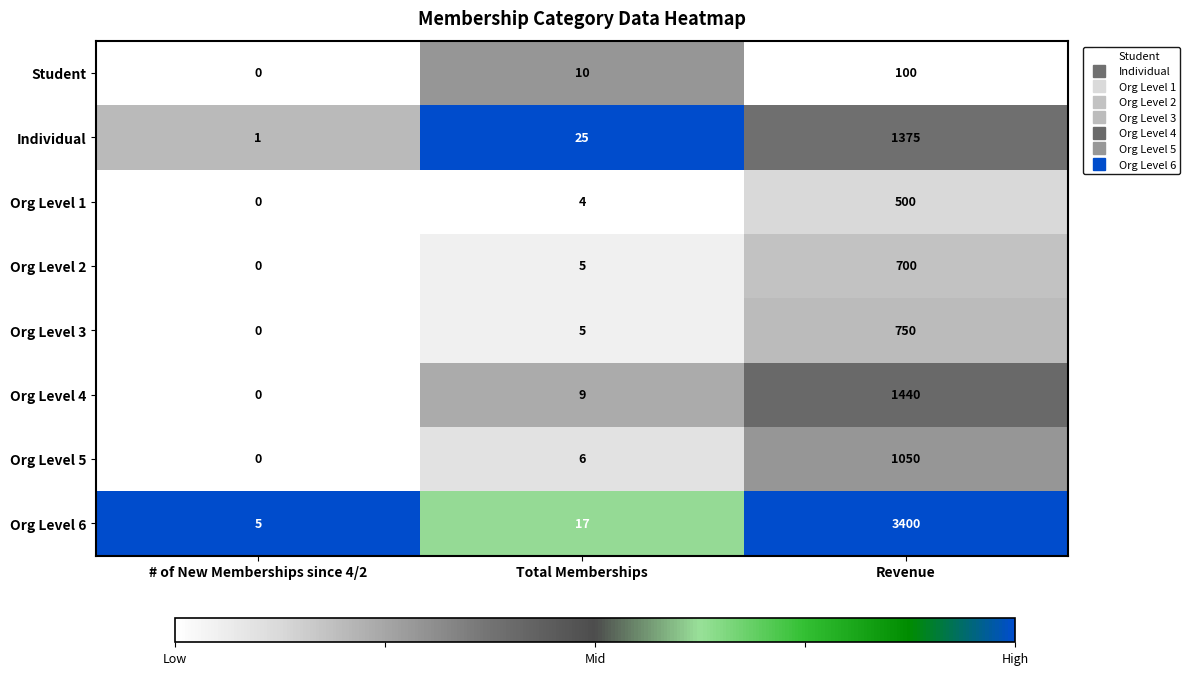

List the labels in order of Individual value, smallest first.

# of New Memberships since 4/2, Total Memberships, Revenue